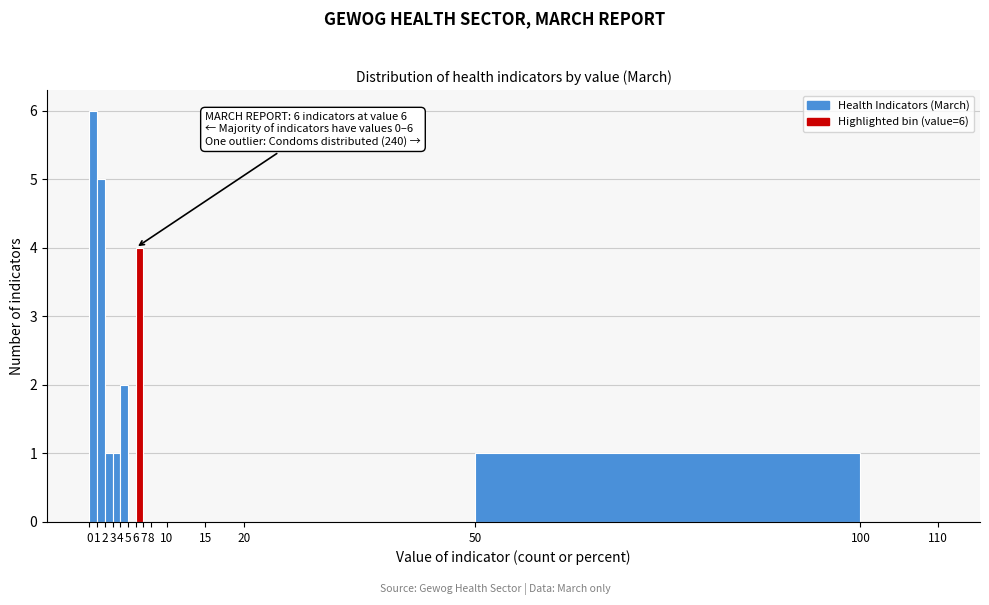

Which range on the x-axis has the tallest bar?

0 to 1